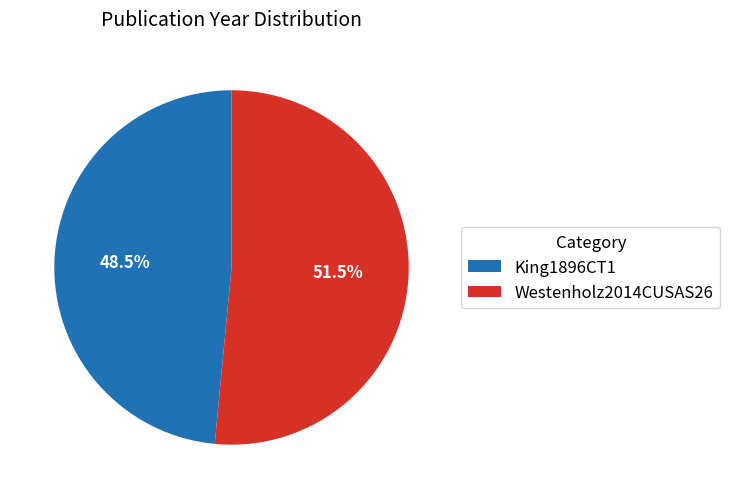

True or false: Westenholz2014CUSAS26 accounts for 63% of the total.

False